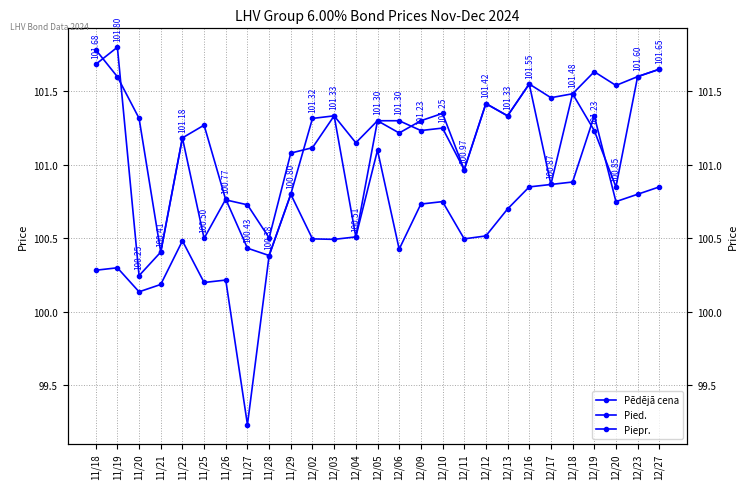

What is the approximate value of Pied. at 11/21?

100.4